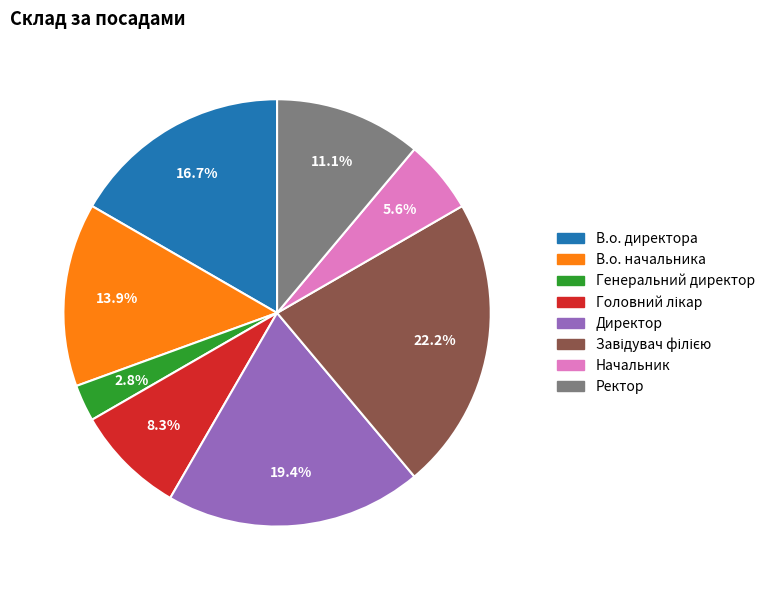

Between В.о. начальника and Начальник, which is larger?

В.о. начальника